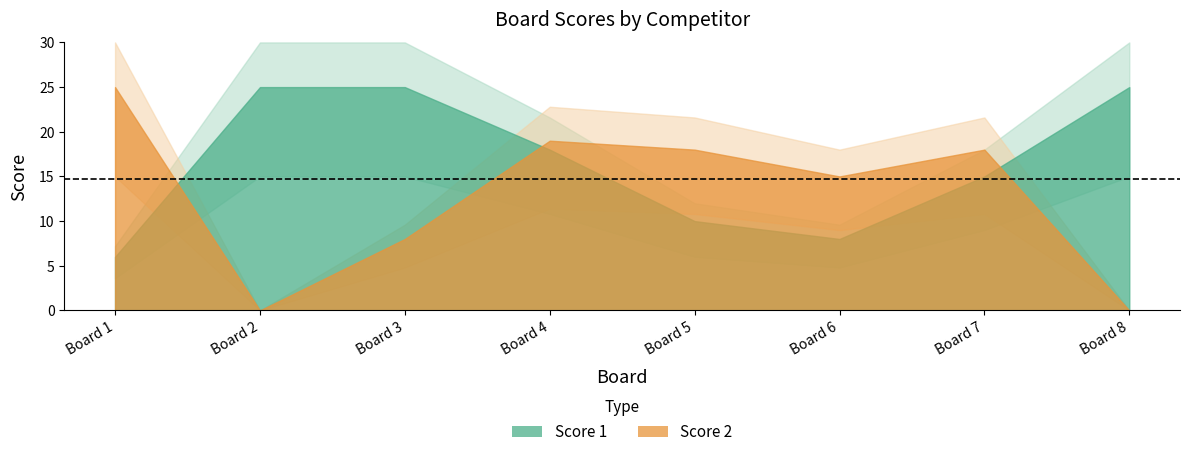

How many intersections are there between Score 2 and Score 1?

3